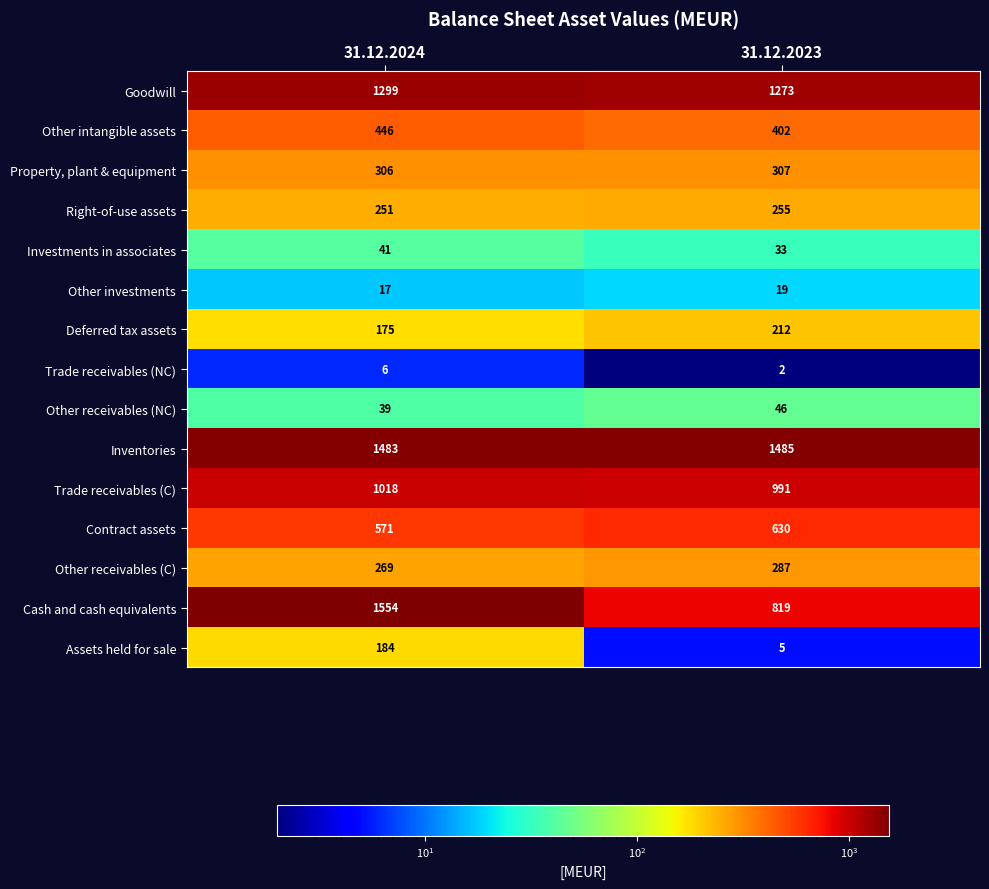

Is the value of Trade receivables (NC) at 31.12.2023 greater than the value of Other receivables (NC) at 31.12.2024?

No